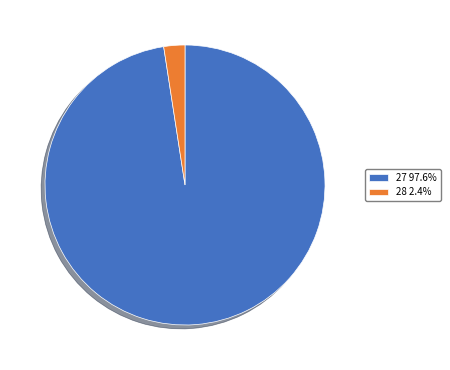

Is the sum of 27 97.6% and 28 2.4% greater than half?

Yes